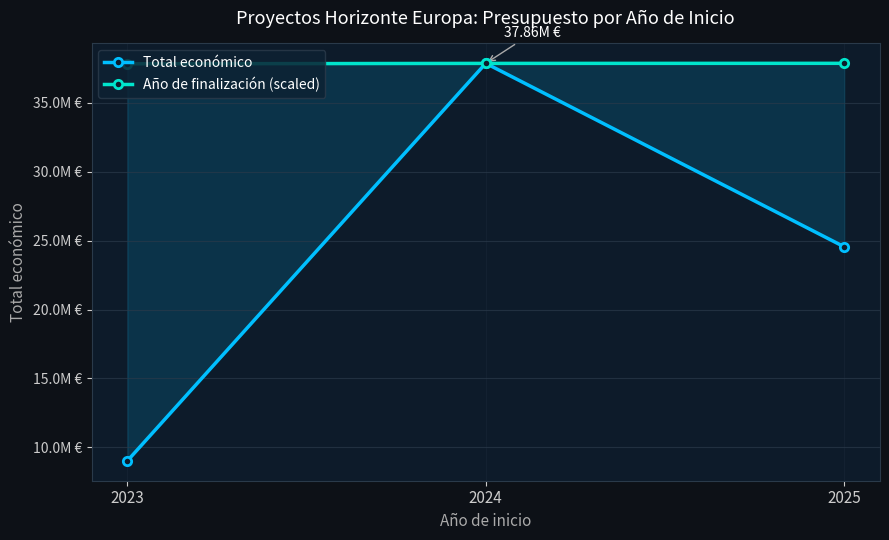

At which category does the chart reach its peak across all series?

2024